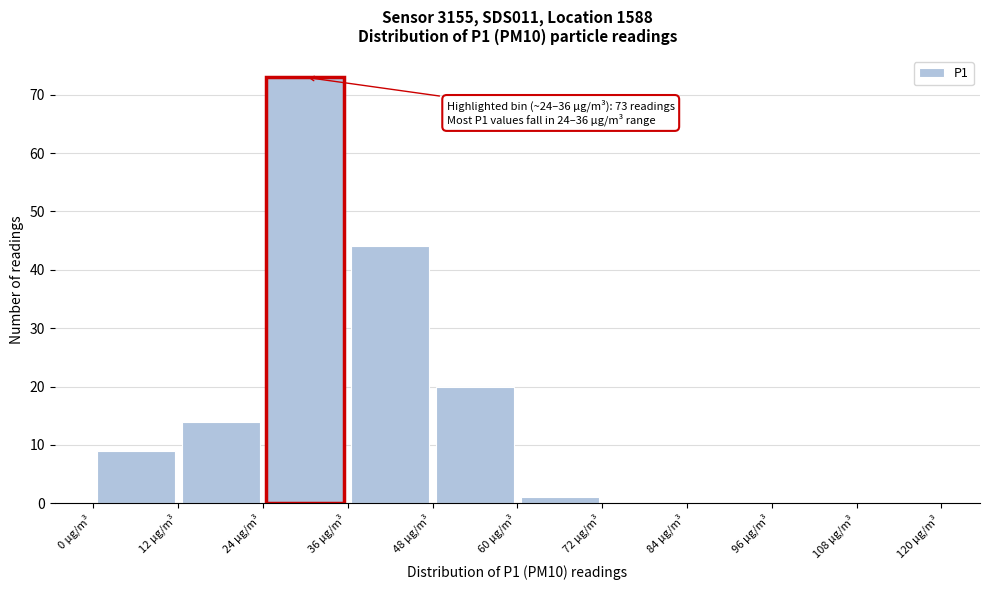

Over which range of the x-axis is the bar tallest?

24 to 36